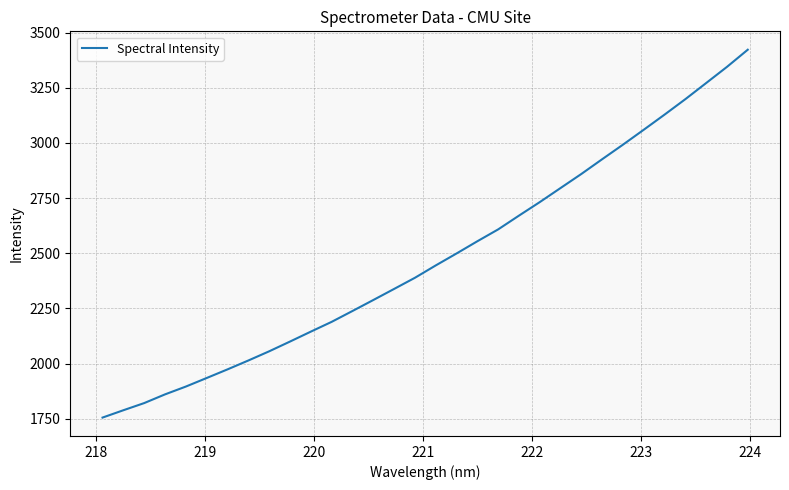

What is the difference between the maximum and minimum values?

1667.1